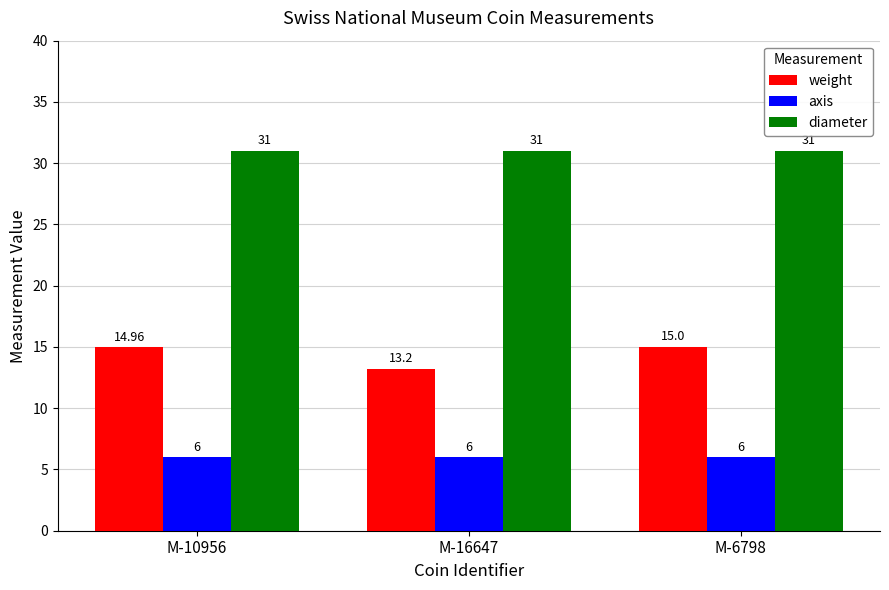

What is the value of the axis bar at the 1st from the left?

6.0